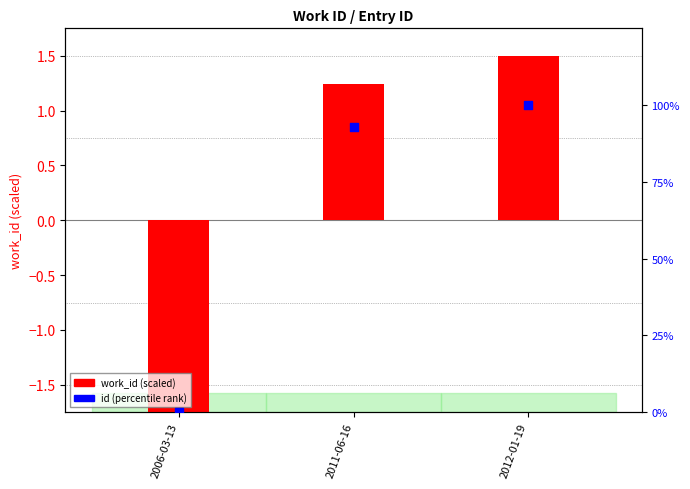

At which category is the sum across all series the highest?

2012-01-19